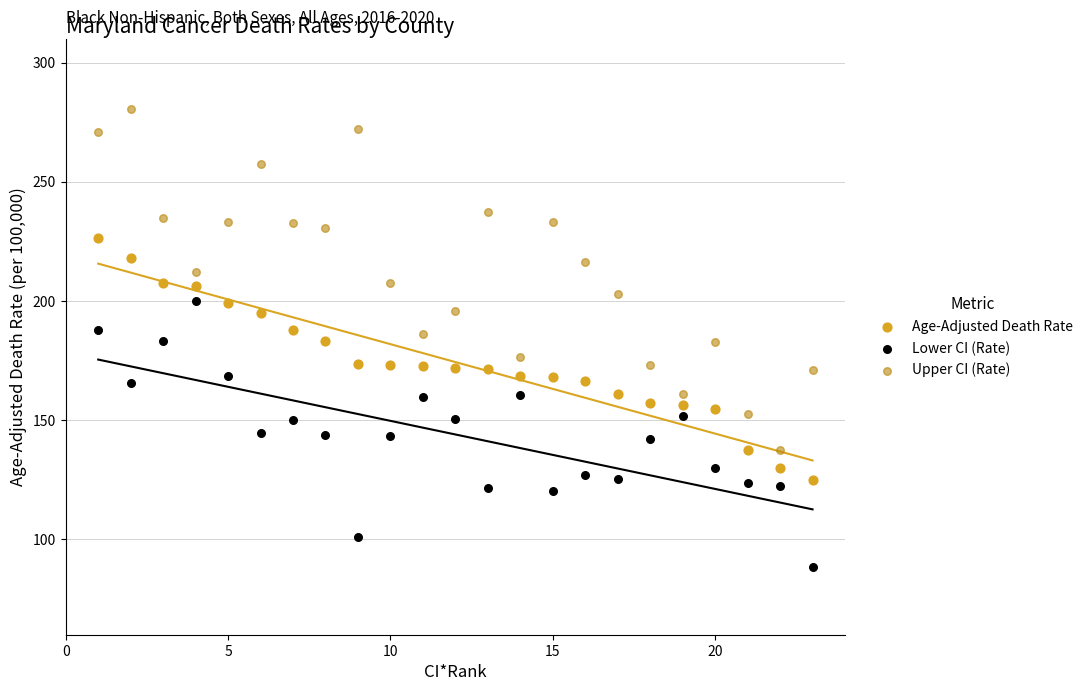

What are all the series names shown in the legend?

Age-Adjusted Death Rate, Lower CI (Rate), Upper CI (Rate)